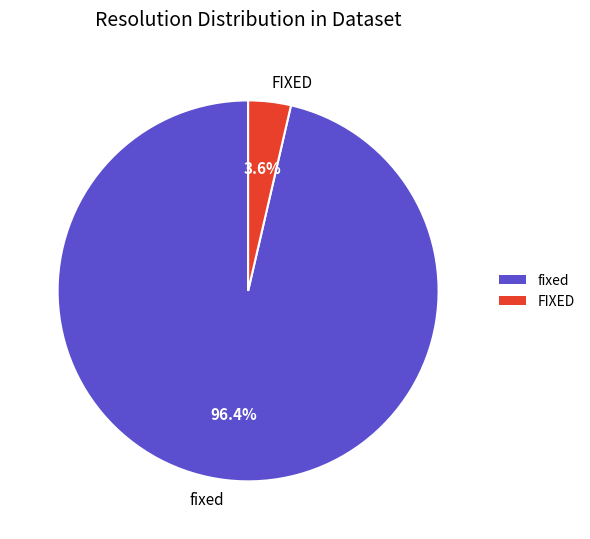

Rank the categories by value from lowest to highest.

FIXED, fixed